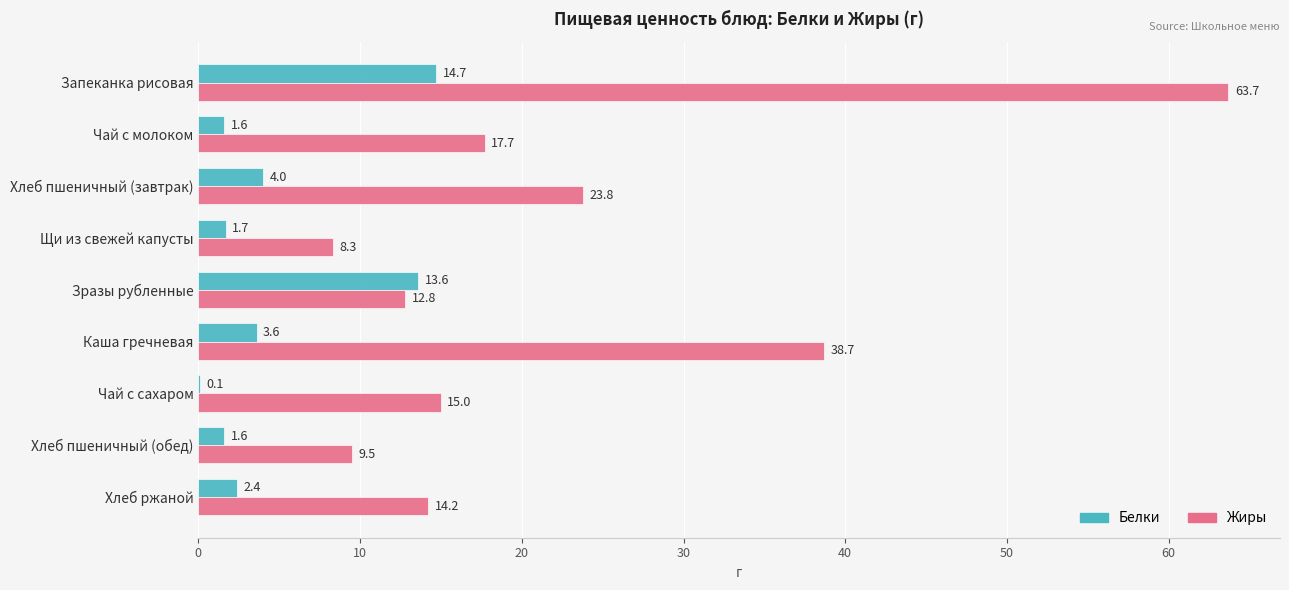

At which label does Жиры reach its peak?

Запеканка рисовая